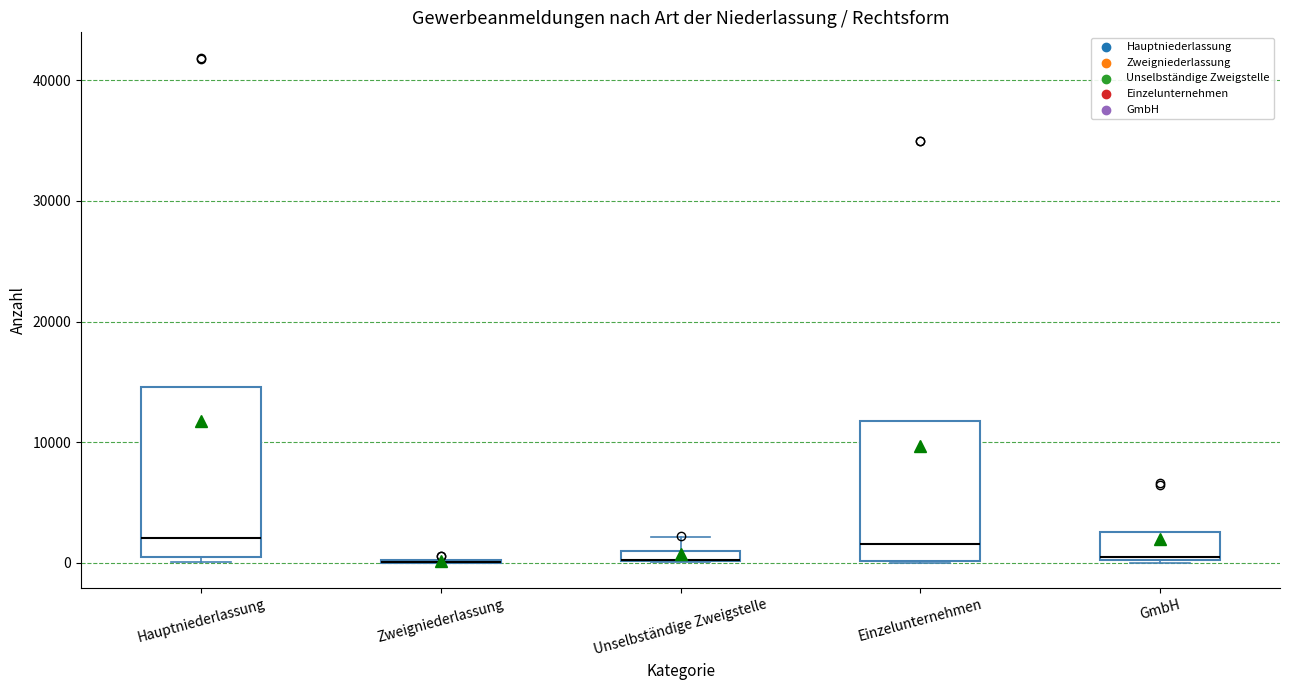

Which box is the tallest, from its lower edge to its upper edge?

Hauptniederlassung